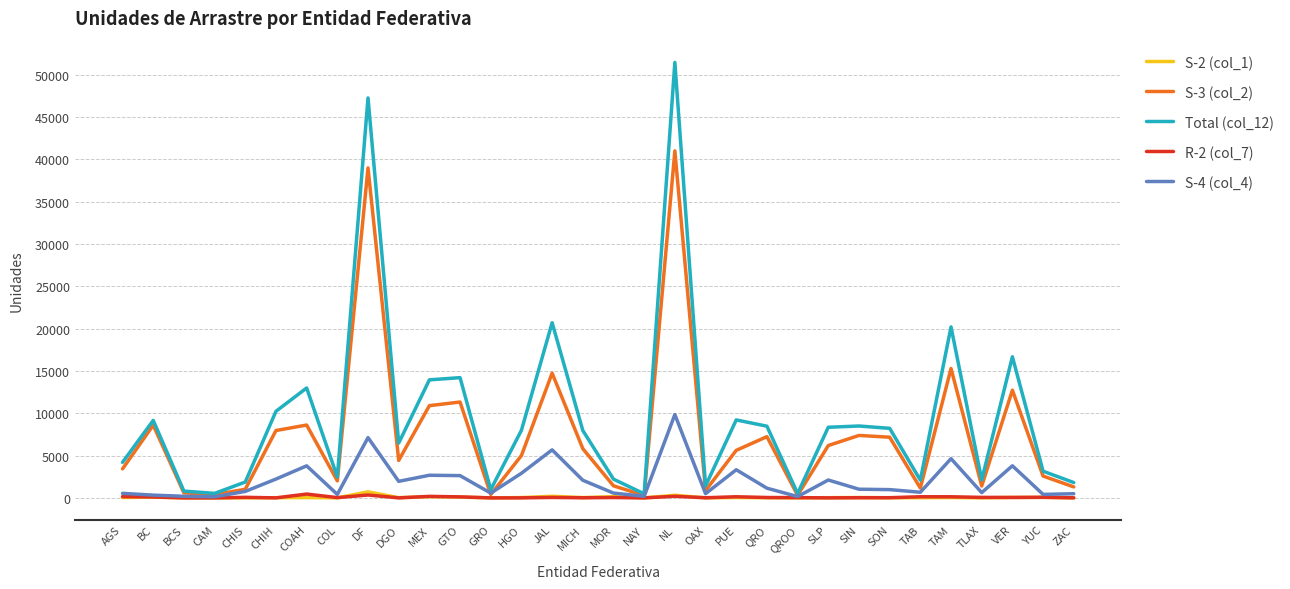

At which label is S-4 (col_4) closest to 4991?

TAM